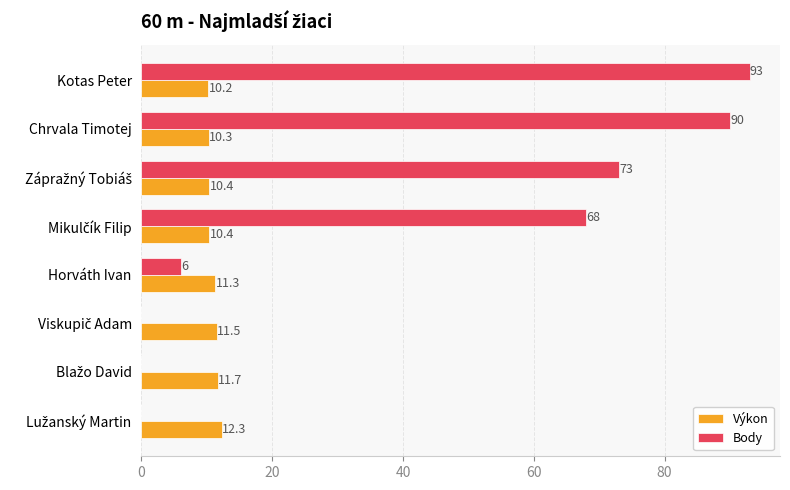

What is the sum of all Body values?

330.0